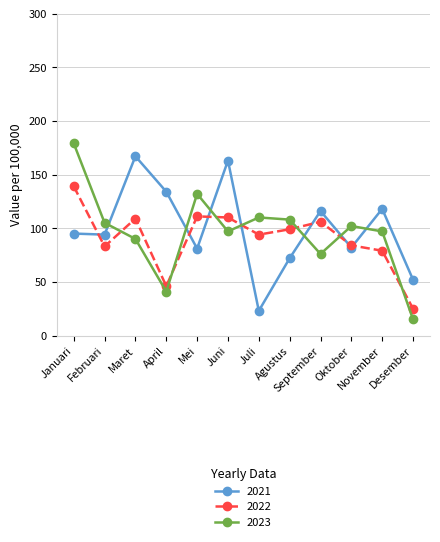

In 2021, how many points are higher than both neighbors (excluding endpoints)?

4